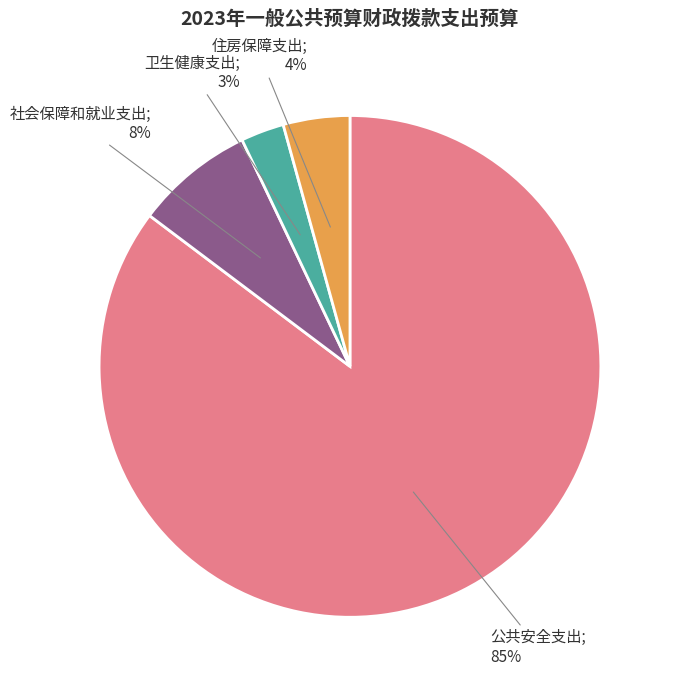

To the nearest percent, what is the average slice percentage?

25%